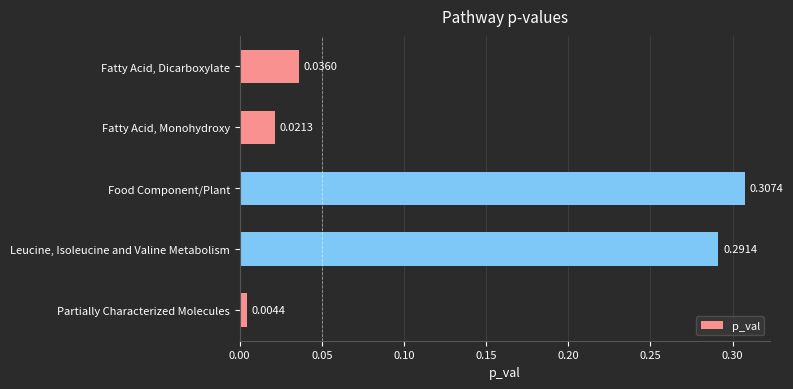

At which category does the chart reach its minimum across all series?

Partially Characterized Molecules